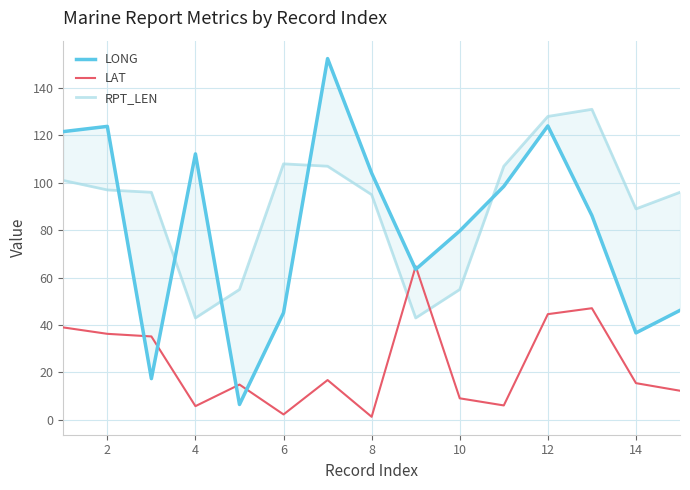

In LAT, how many points are lower than both neighbors (excluding endpoints)?

4